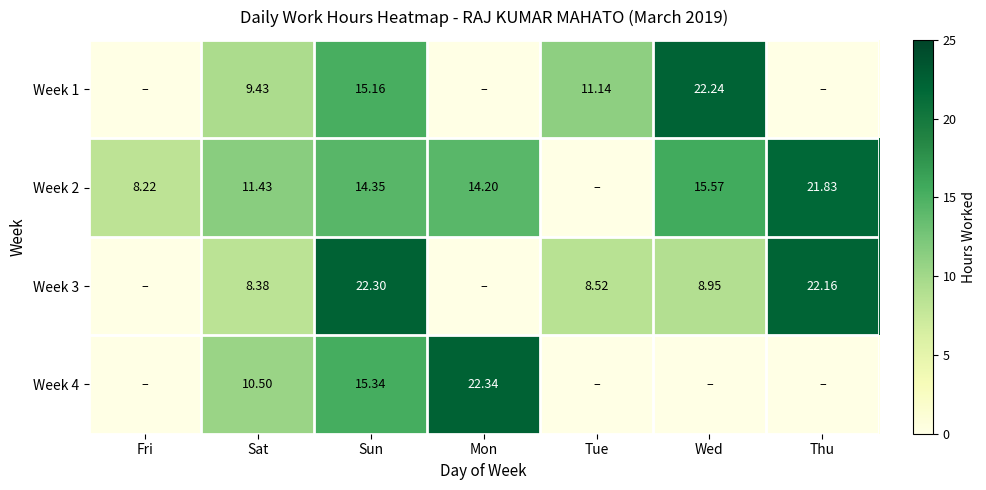

Rank the categories by Week 1 value from lowest to highest.

Fri, Mon, Thu, Sat, Tue, Sun, Wed